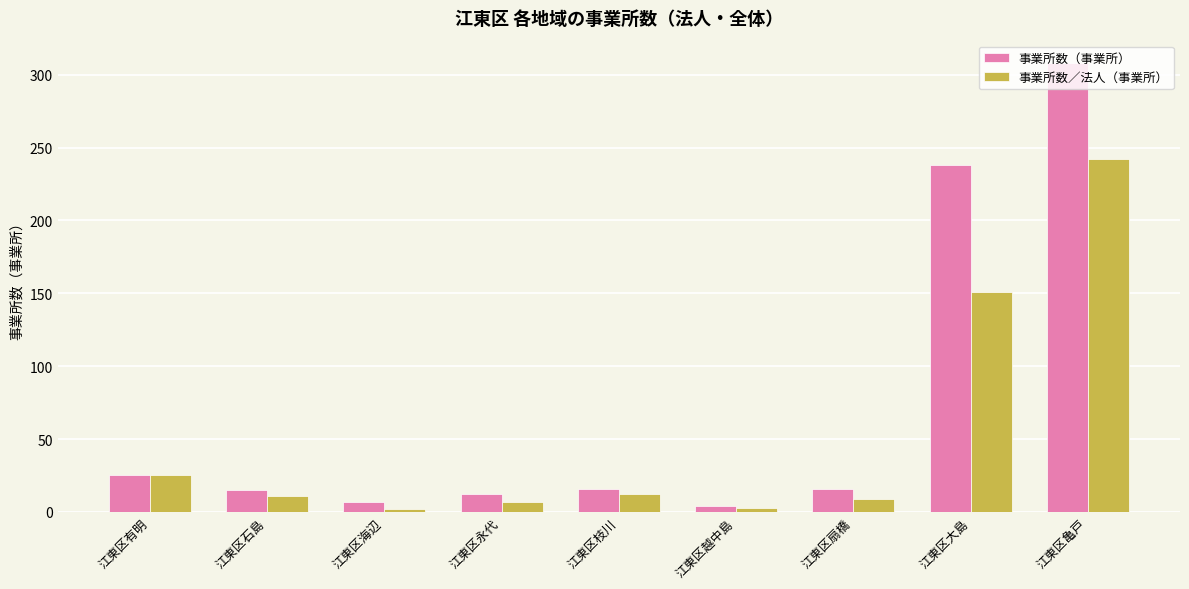

List the series in order of their peak value, lowest first.

事業所数／法人（事業所）, 事業所数（事業所）